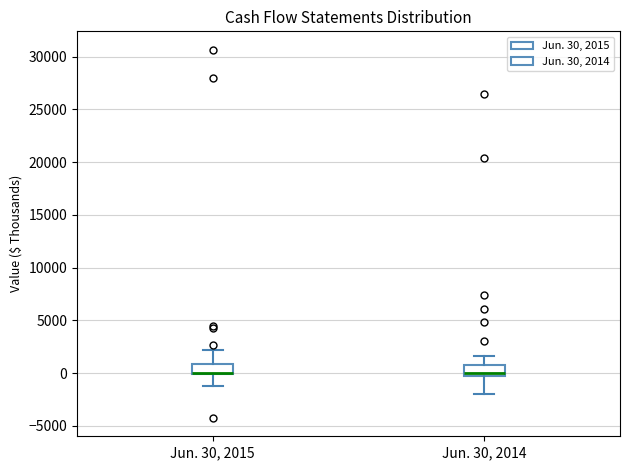

Reading left to right, transcribe this box plot: for each box, give where its median line is, the range the box spans, and where its two whiskers end, as read against the y-axis. The values are not printed on the chart, so give them approximately, as read against the axis.

Jun. 30, 2015: median 0 (drawn on the box's lower edge), box 0 to 1000, whiskers -1000 to 2000
Jun. 30, 2014: median 0, box -500 to 1000, whiskers -2000 to 1500